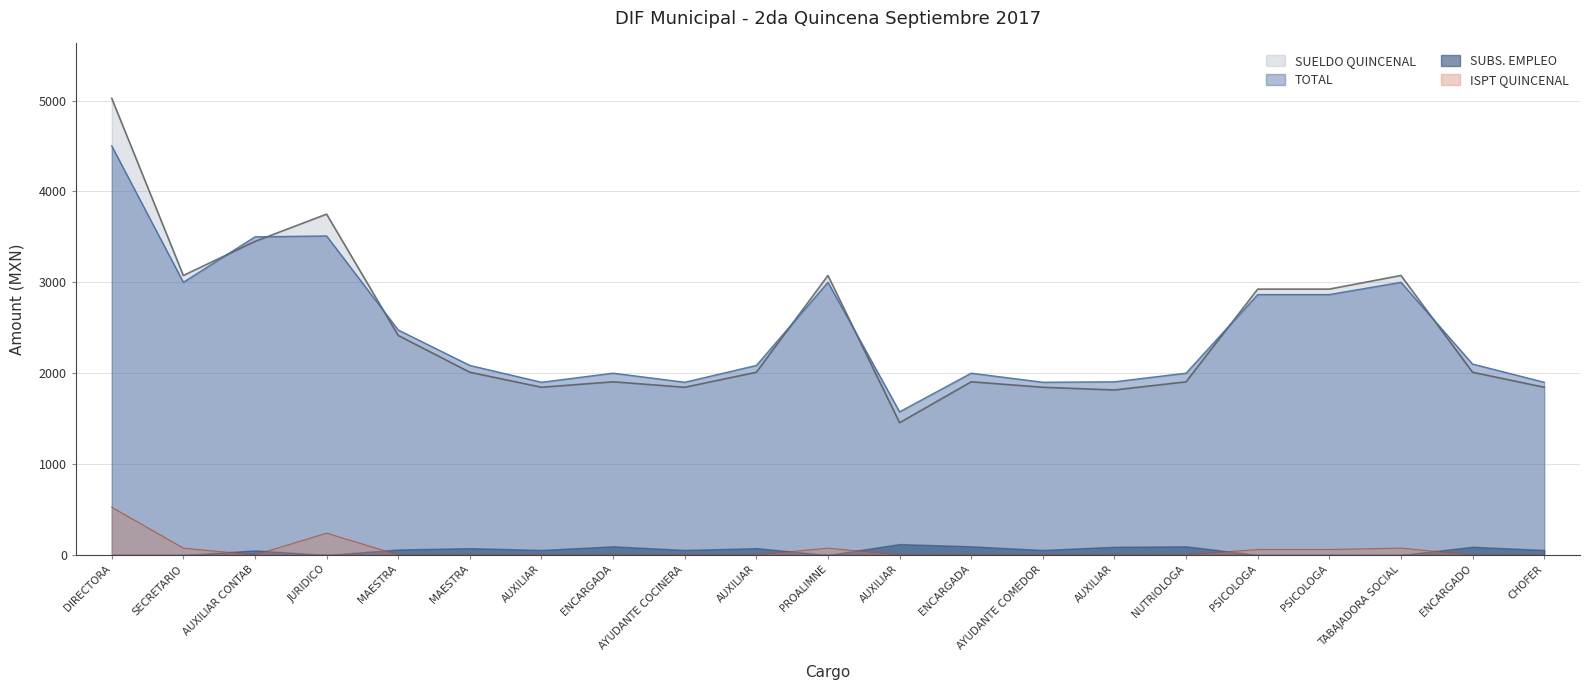

In SUELDO QUINCENAL, how many points are lower than both neighbors (excluding endpoints)?

5